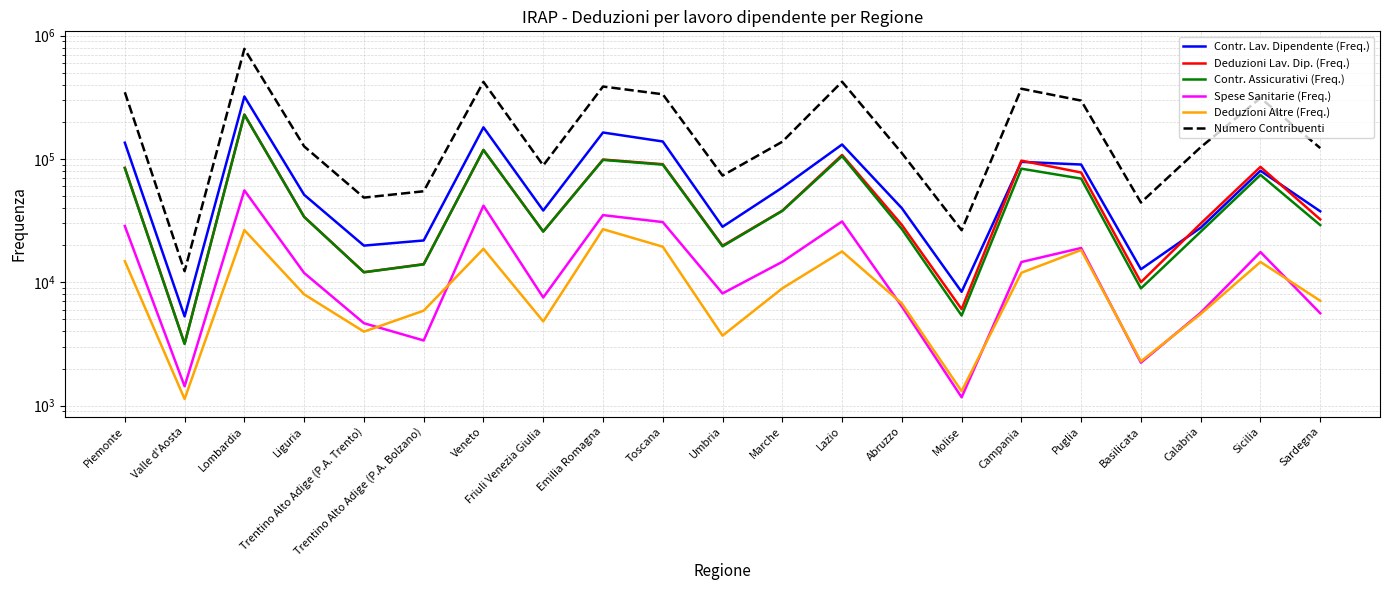

Is it true that Contr. Lav. Dipendente (Freq.) equals 163888 at Emilia Romagna?

True